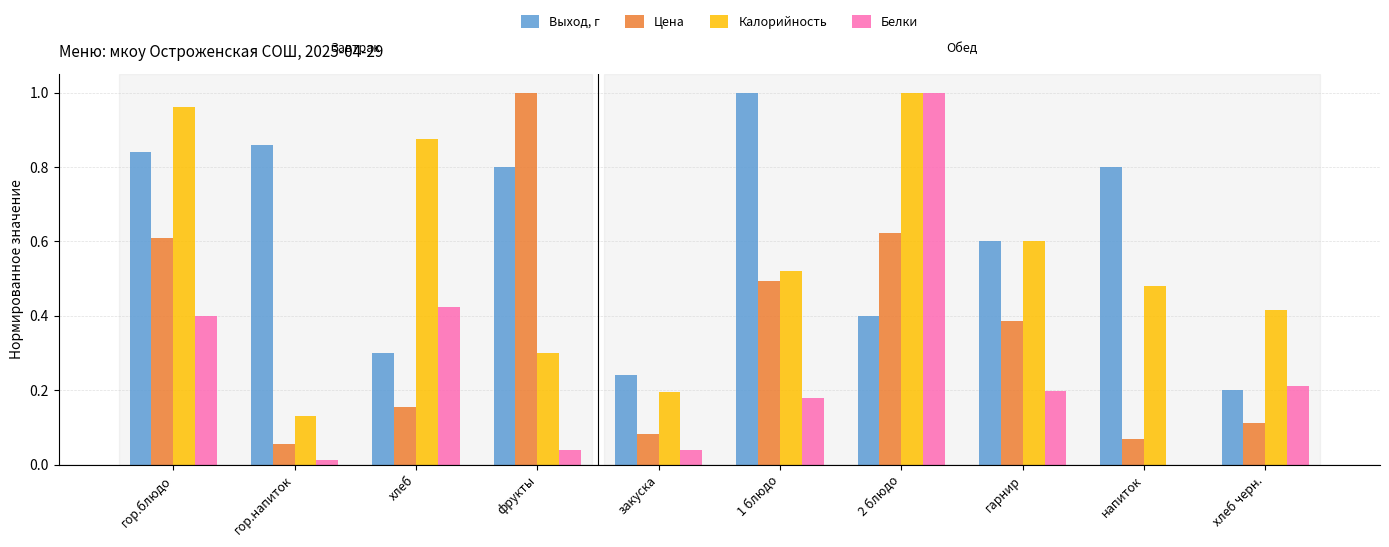

Which category has the highest value in the Белки series?

2 блюдо